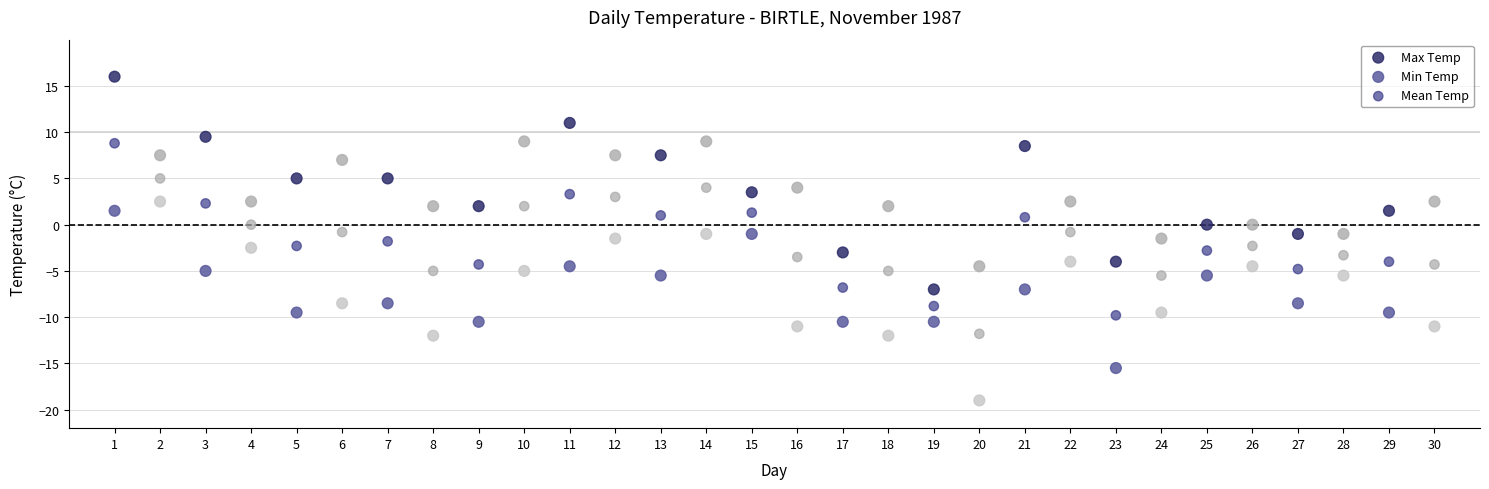

What are all the series names shown in the legend?

Max Temp, Min Temp, Mean Temp